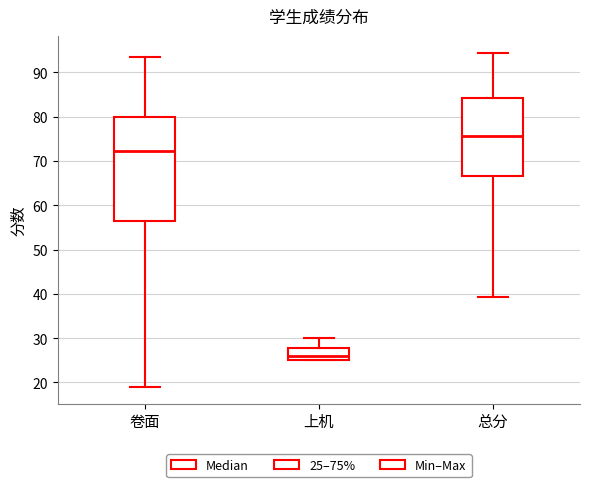

Reading left to right, read every box against the y-axis: the position of its median line, the range the box covers, and the ends of its whiskers. The values are not printed on the chart, so give them approximately, as read against the axis.

卷面: median 72, box 56 to 80, whiskers 19 to 94
上机: median 26, box 25 to 28, whiskers 25 to 30
总分: median 76, box 67 to 84, whiskers 39 to 94